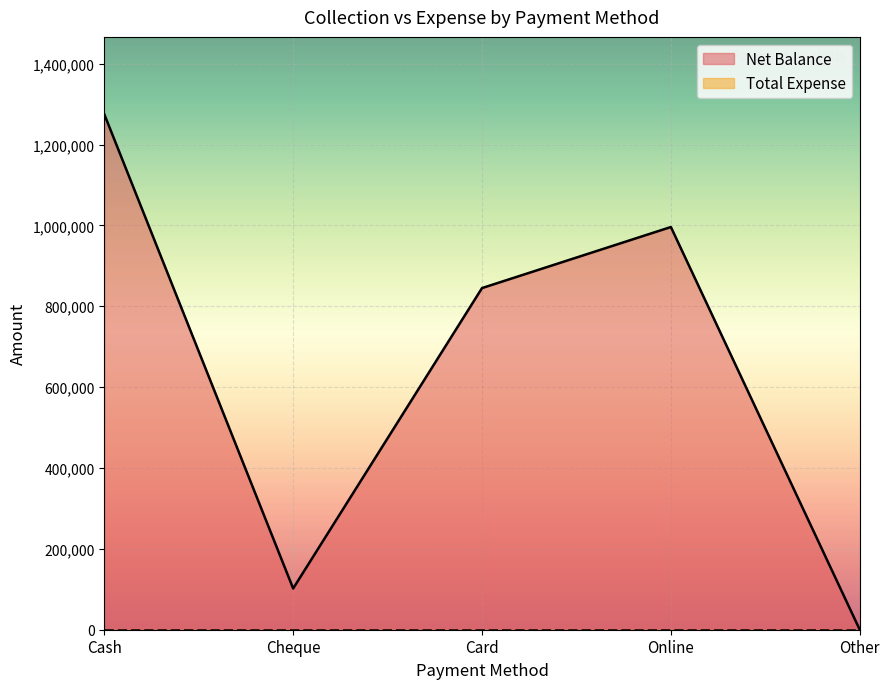

Is it true that the value at Card is 845000?

True